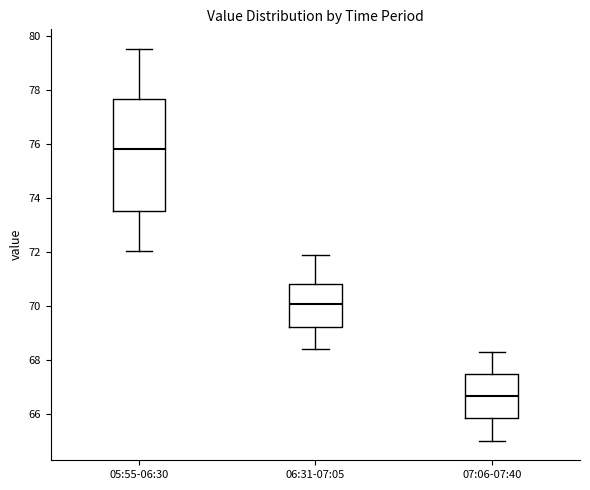

Comparing the boxes themselves (not the whiskers), which one is the tallest?

05:55-06:30